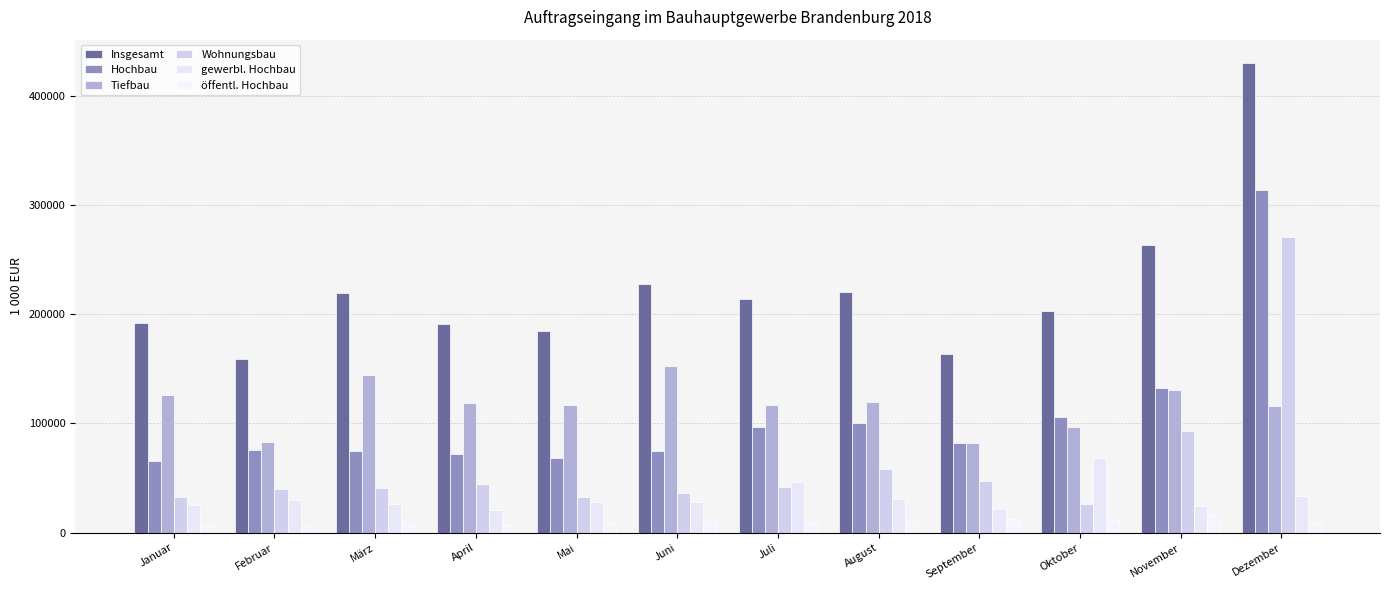

What is the value of the Insgesamt bar at the 7th from the left?

213601